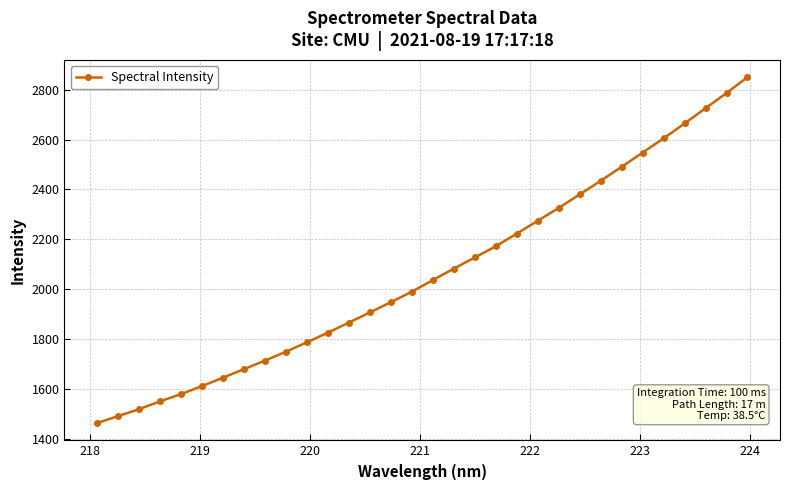

What is the greatest value displayed?

2850.3